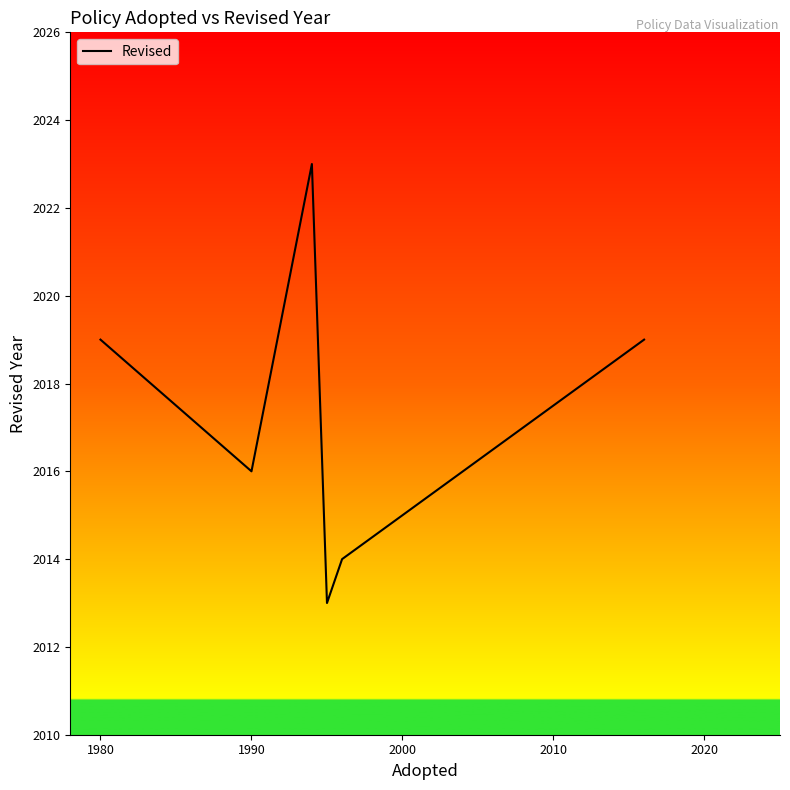

What is the greatest value displayed?

2023